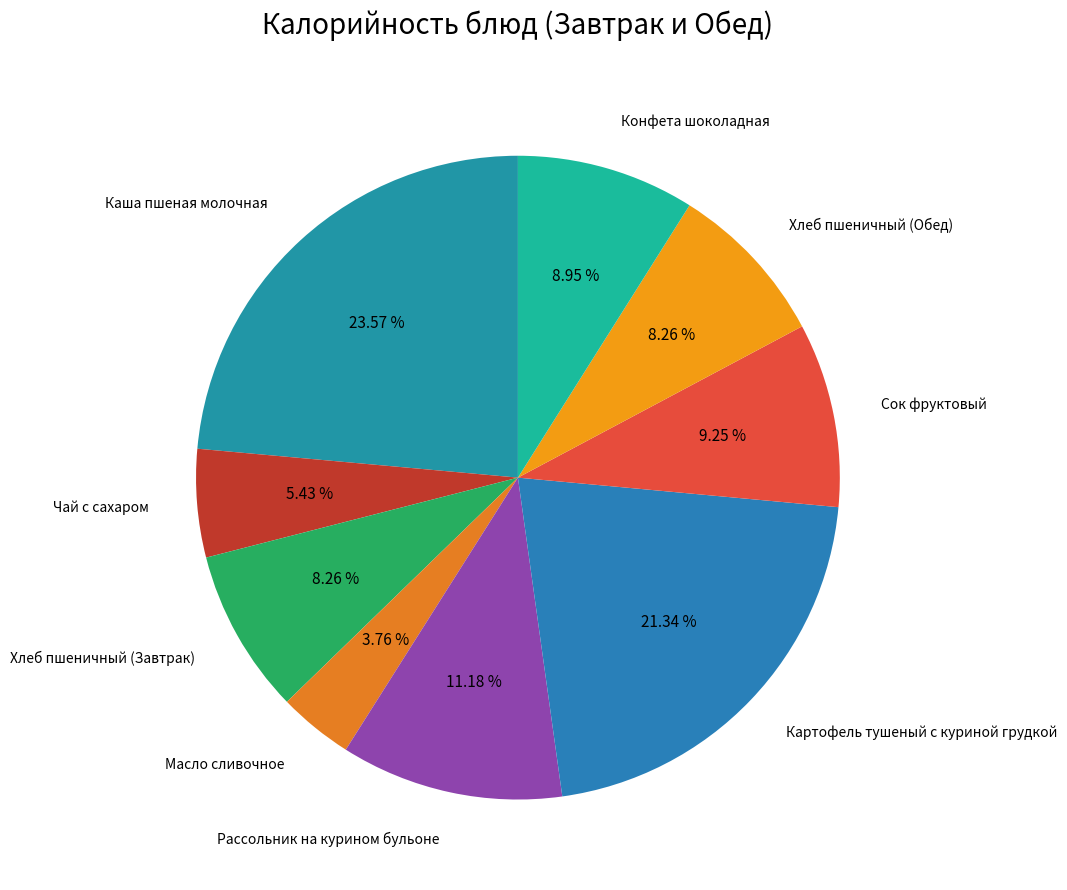

Is the sum of Картофель тушеный с куриной грудкой and Каша пшеная молочная greater than half?

No